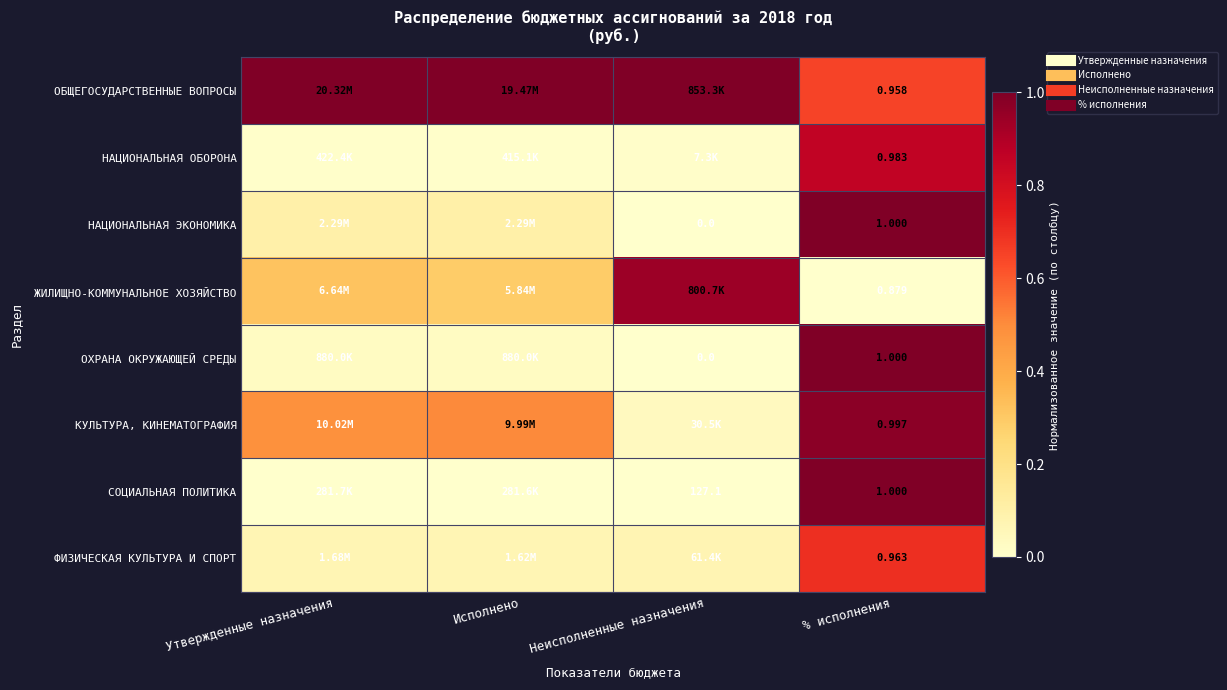

List the labels in order of ОБЩЕГОСУДАРСТВЕННЫЕ ВОПРОСЫ value, largest first.

Утвержденные назначения, Исполнено, Неисполненные назначения, % исполнения